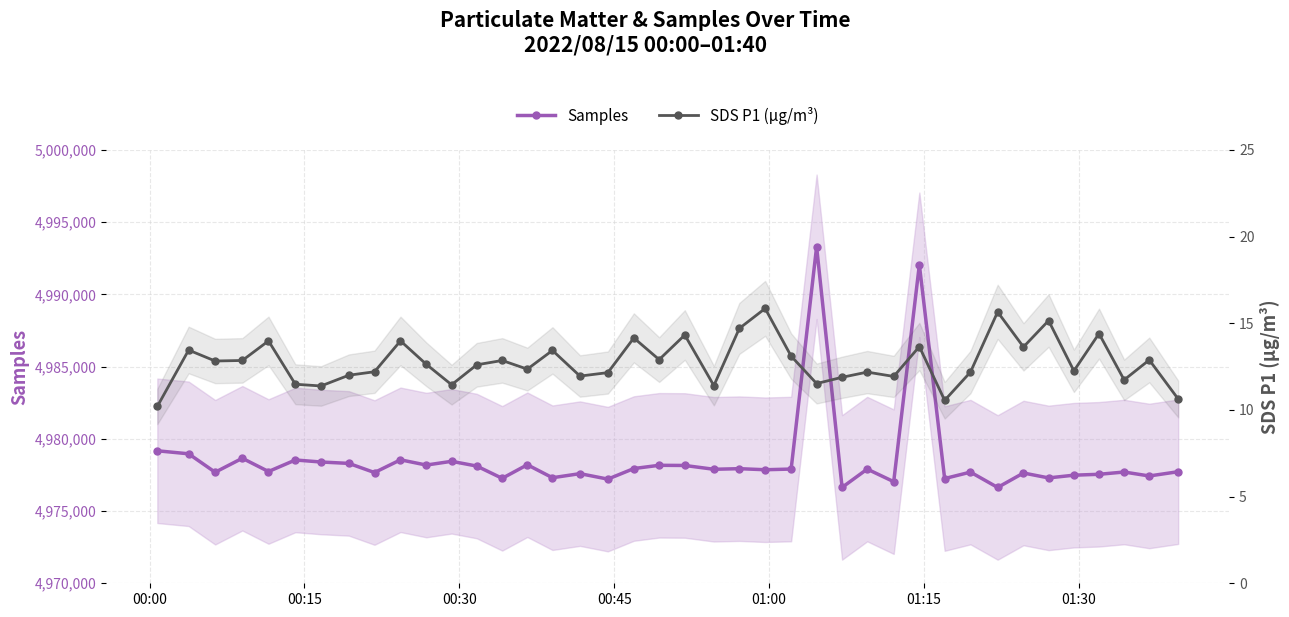

What is the average value of the SDS P1 (µg/m³) series?

12.8